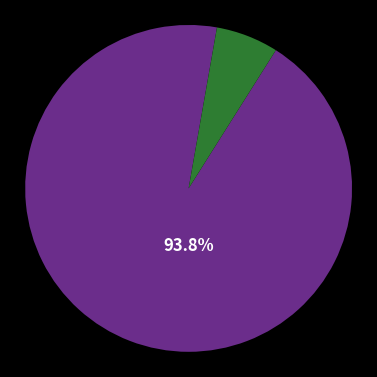

How many slices are in this pie chart?

2